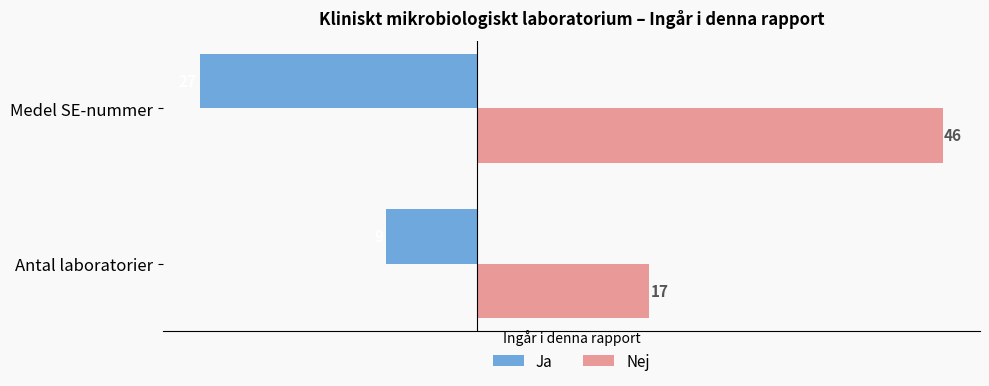

Which series has the widest spread of values?

Nej